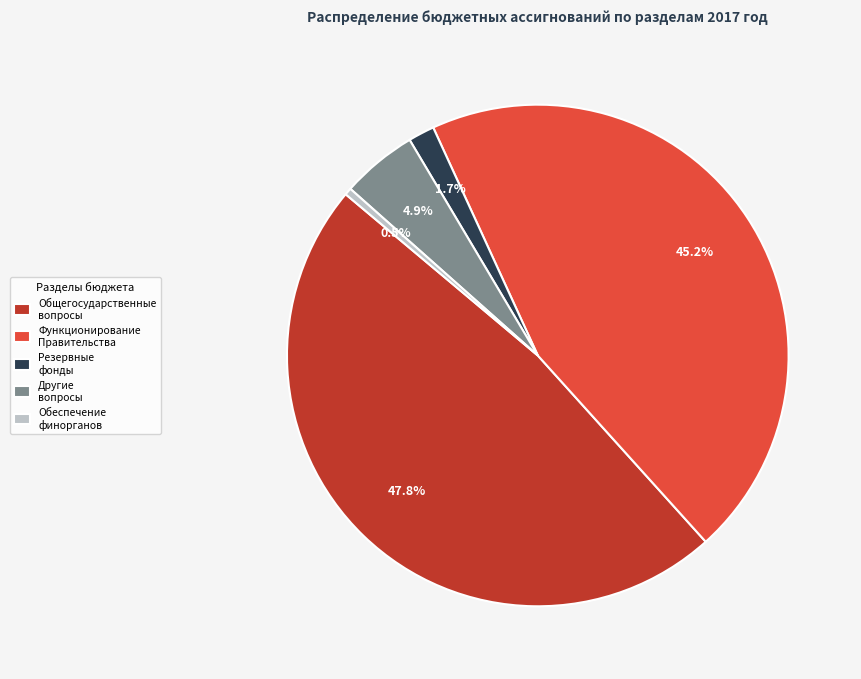

Count the number of slices in the pie.

5